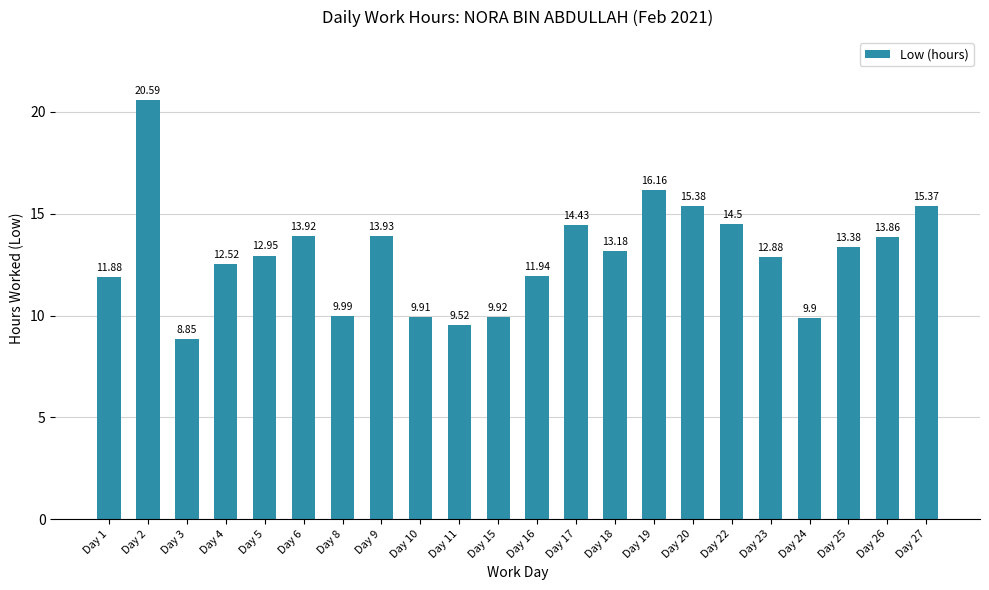

Rank the categories by value from highest to lowest.

Day 2, Day 19, Day 20, Day 27, Day 22, Day 17, Day 9, Day 6, Day 26, Day 25, Day 18, Day 5, Day 23, Day 4, Day 16, Day 1, Day 8, Day 15, Day 10, Day 24, Day 11, Day 3